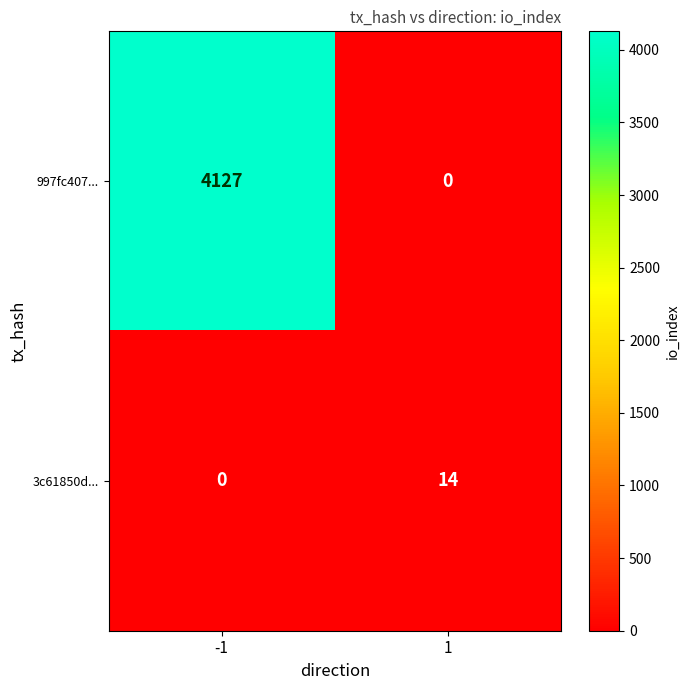

At which category is the sum across all series the highest?

-1